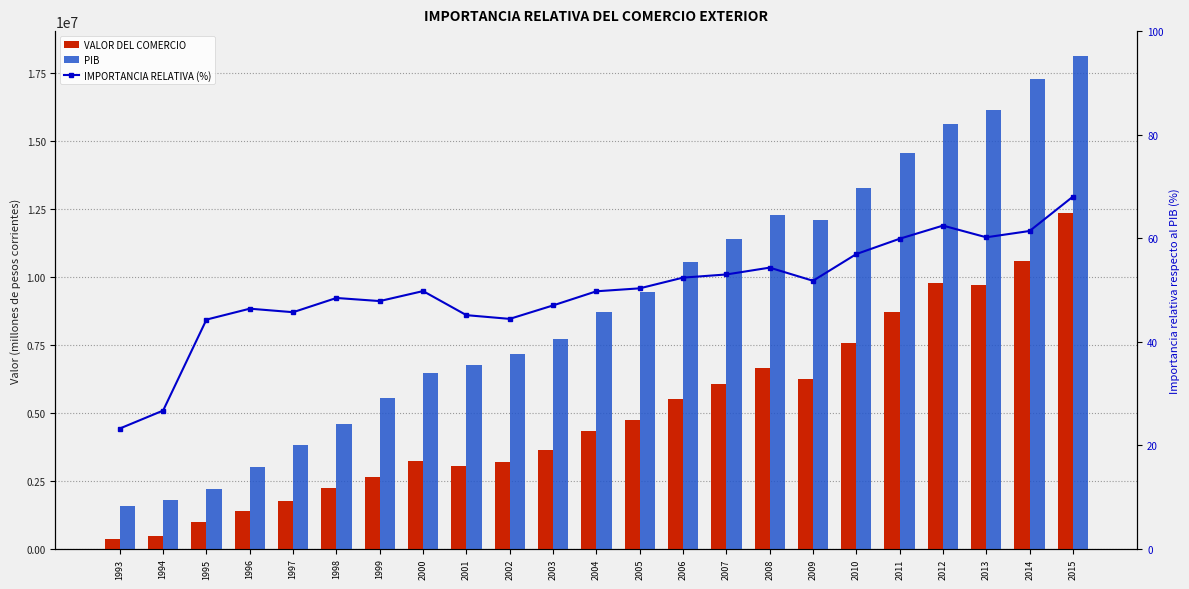

What is the value of the VALOR DEL COMERCIO bar at the 20th from the left?

9756190.6